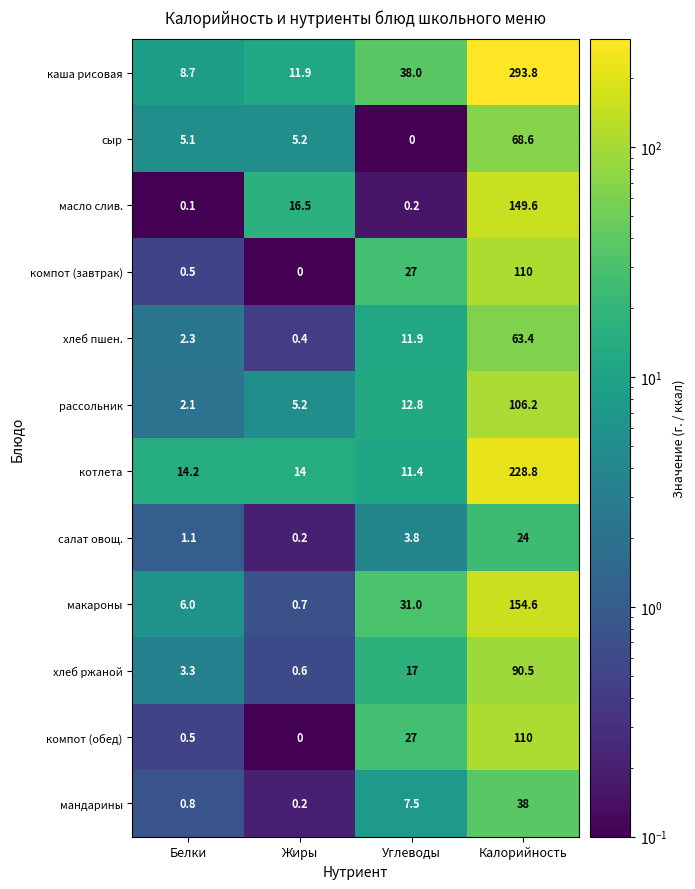

Where does the хлеб пшен. series first go above 11?

Углеводы